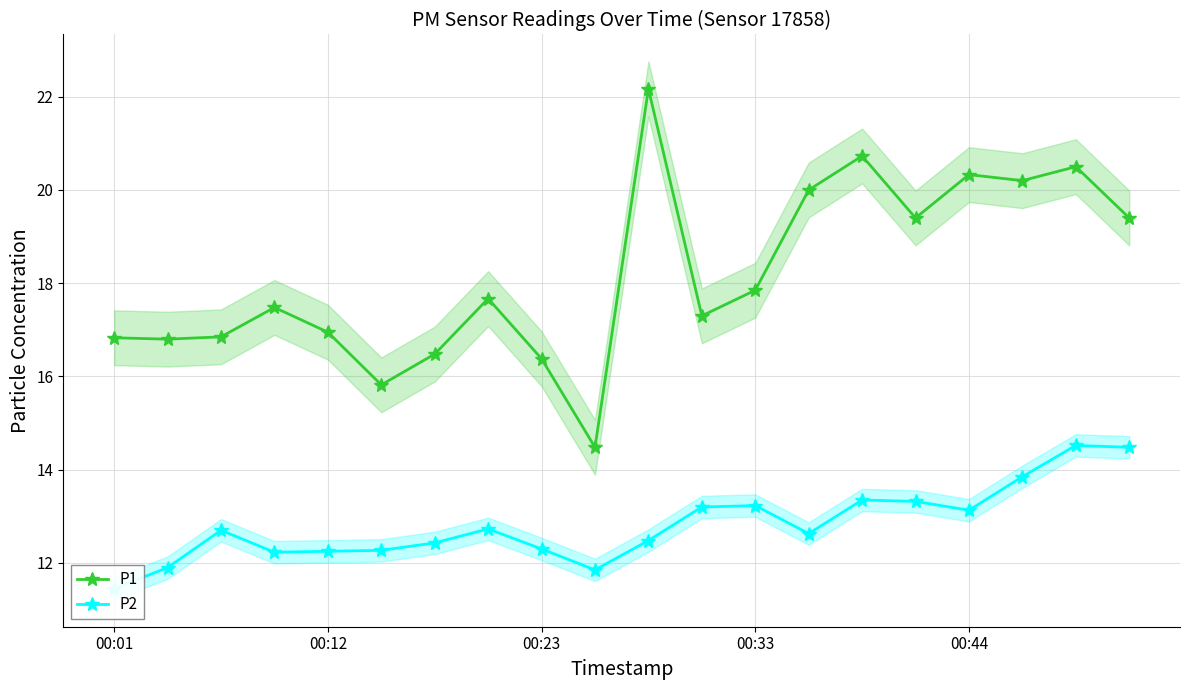

In P1, how many points are higher than both neighbors (excluding endpoints)?

6